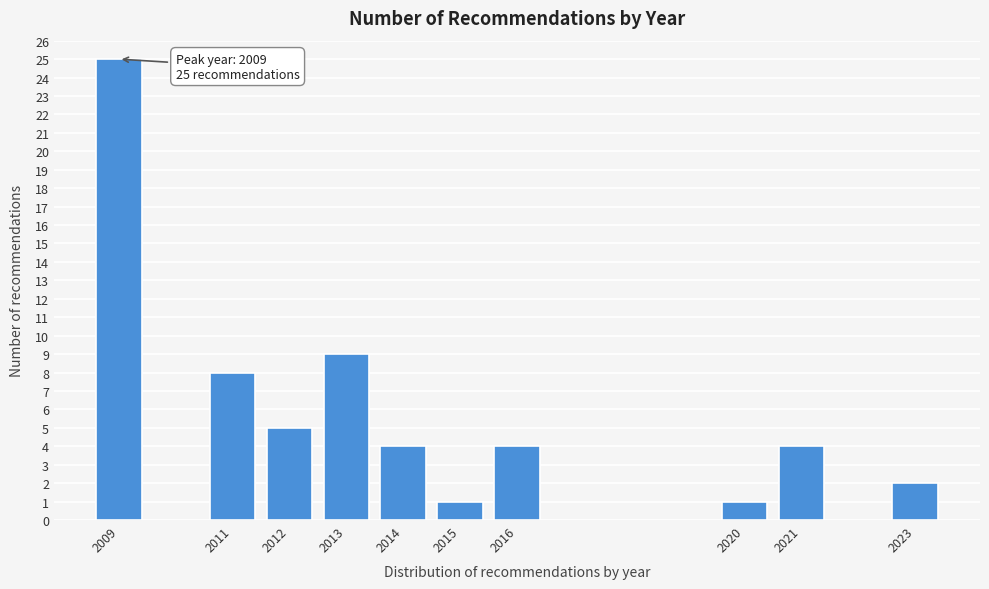

Reading left to right, list all the values displayed in this chart.

25	8	5	9	4	1	4	1	4	2